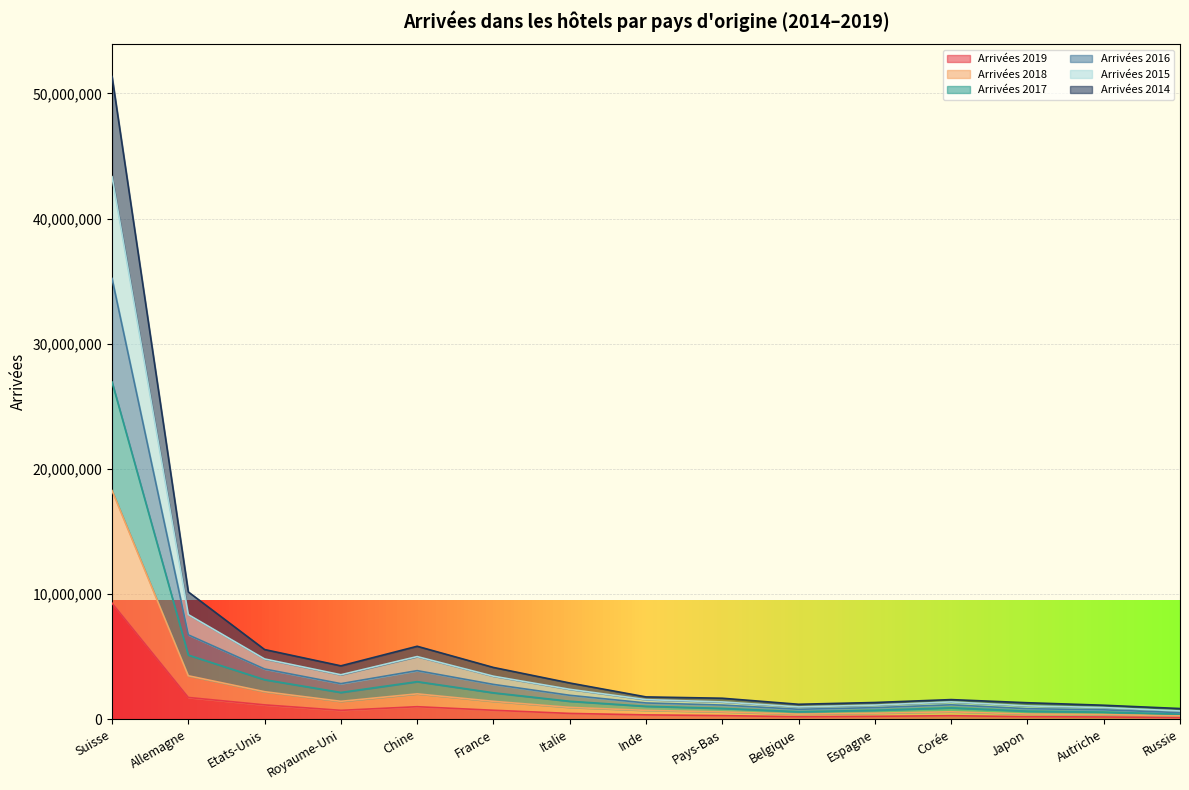

What is the total value across all series at Allemagne?

10175741